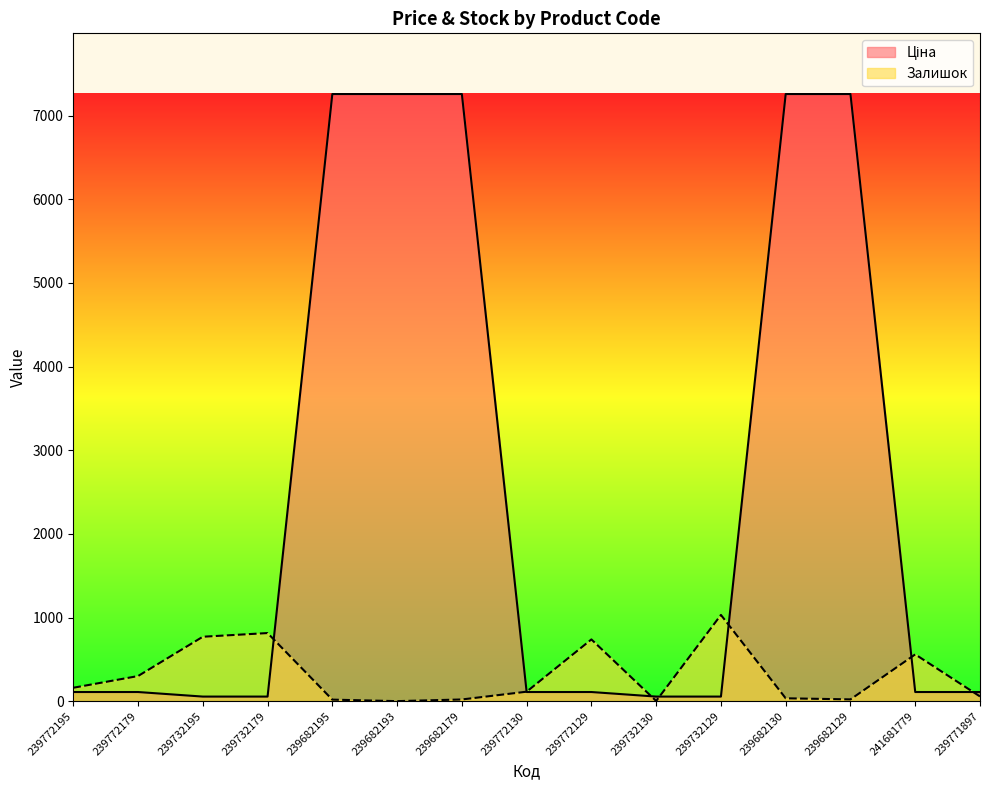

What is the highest value of the Ціна series?

7258.9